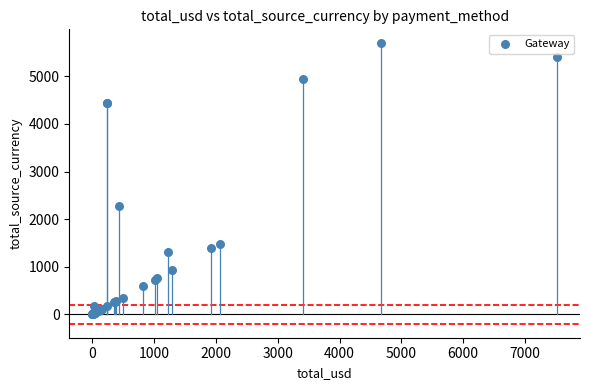

What Y value in the scatter plot is closest to 2848?

2275.0